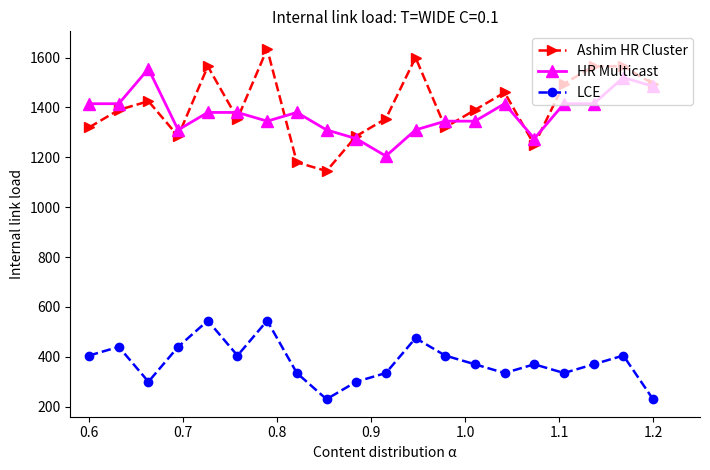

What is the value of the HR Multicast point at the 4th from the left?

1310.0